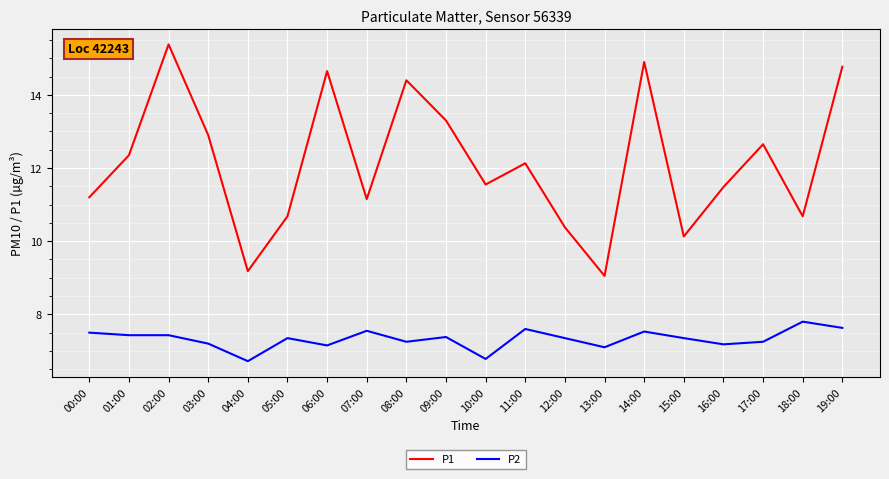

What are all the series names shown in the legend?

P1, P2